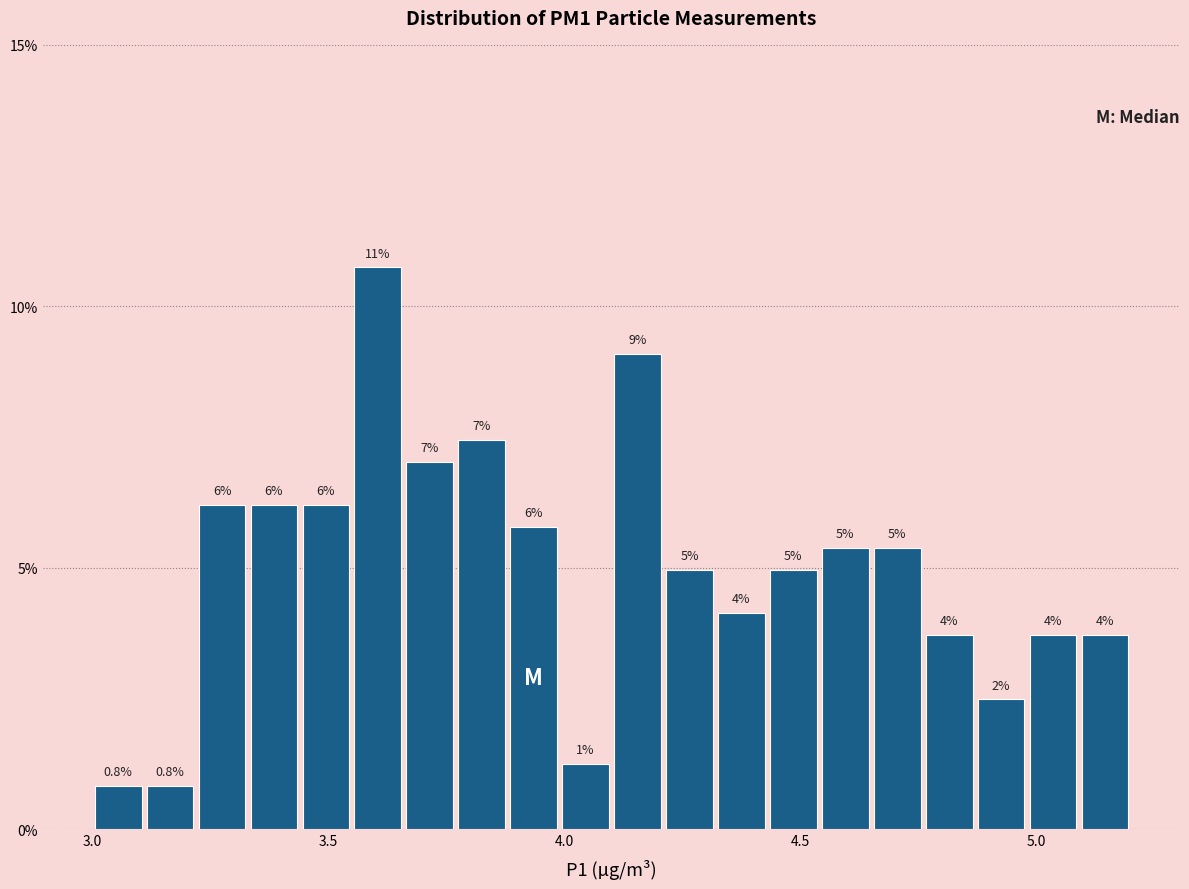

Around what value on the x-axis is the tallest bar? Give the approximate position of its centre, as read against the axis.

3.60